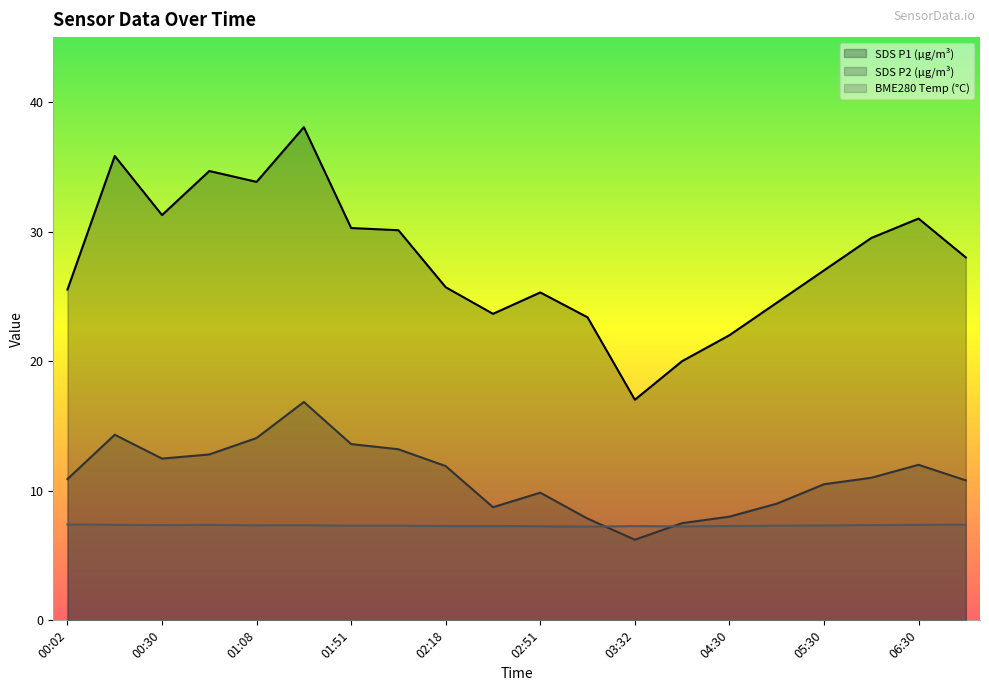

What is the sum of the SDS_P2 values at 02:51 and 06:00?

20.9